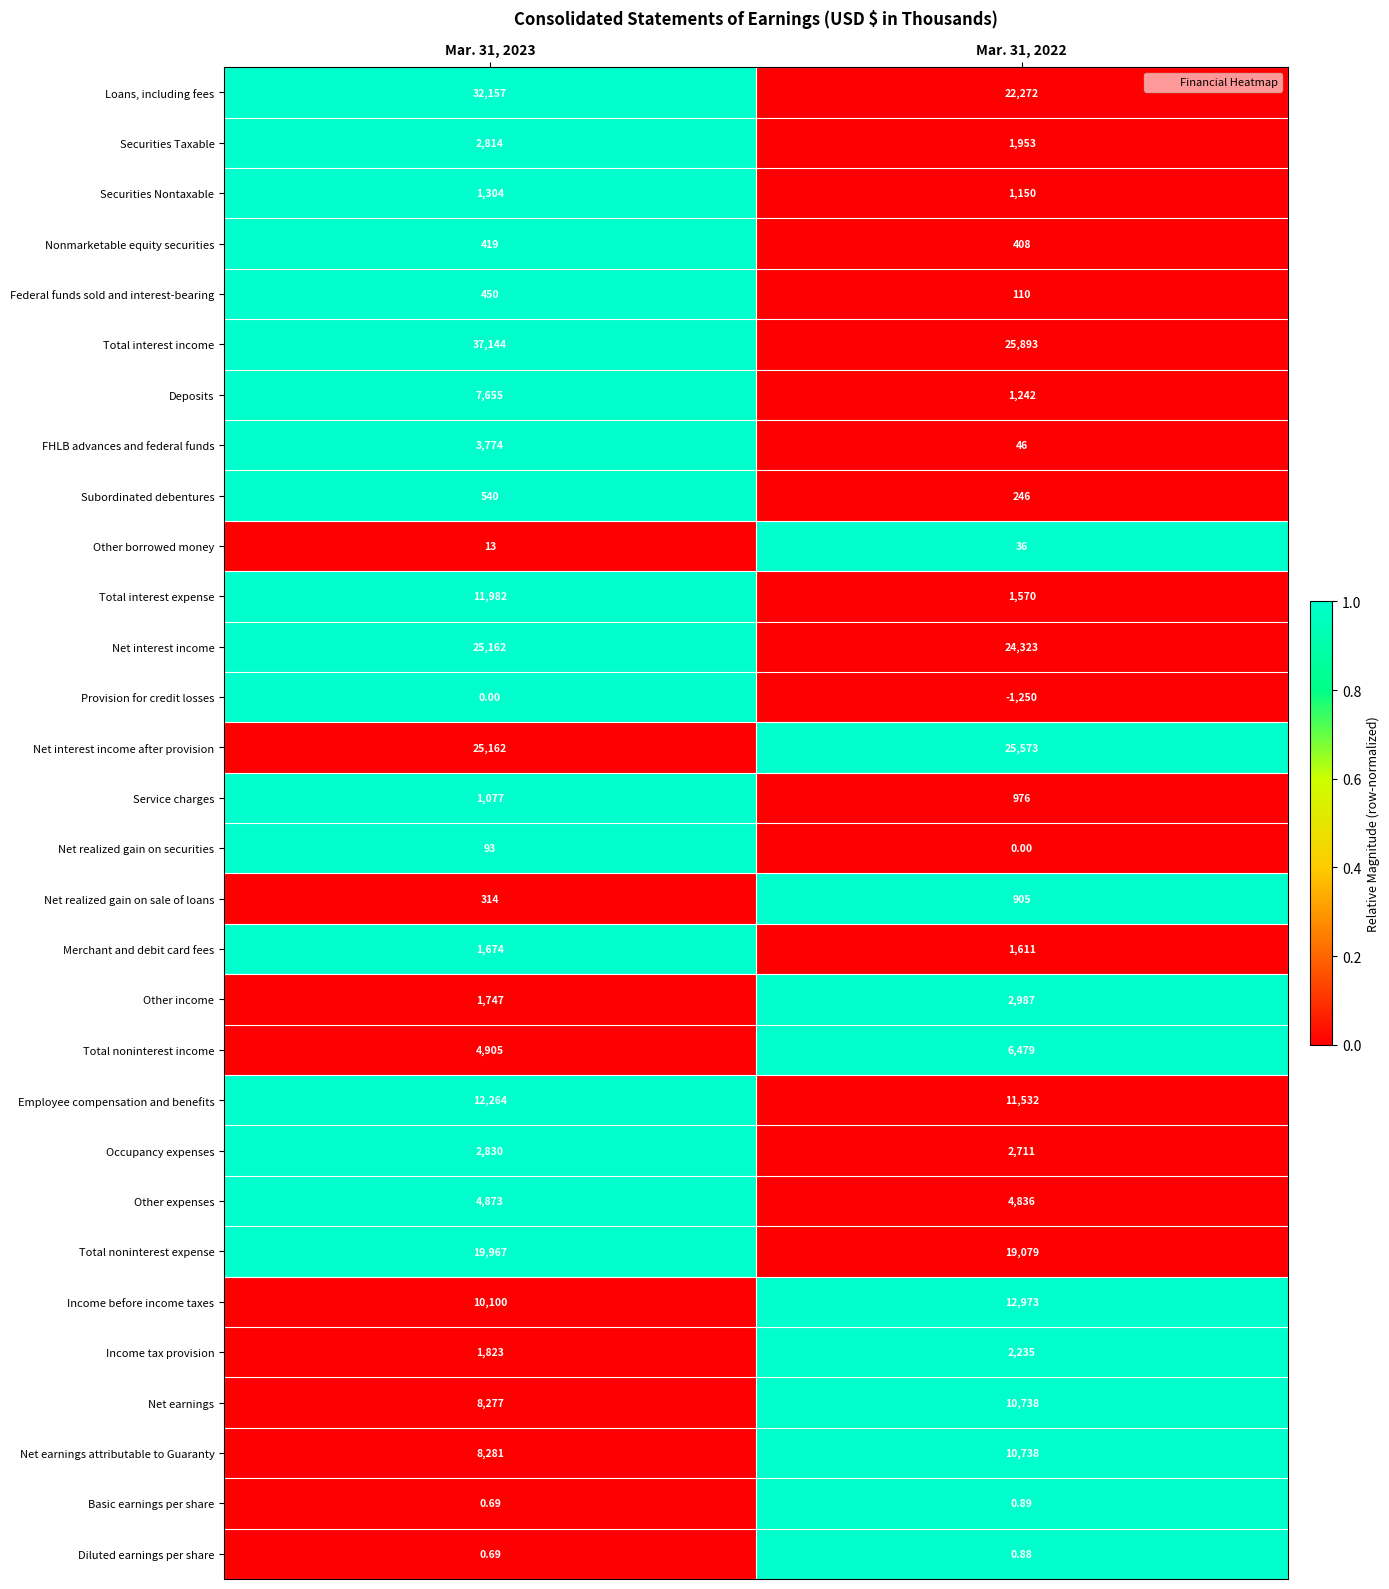

Which series has the widest spread of values?

Total interest income